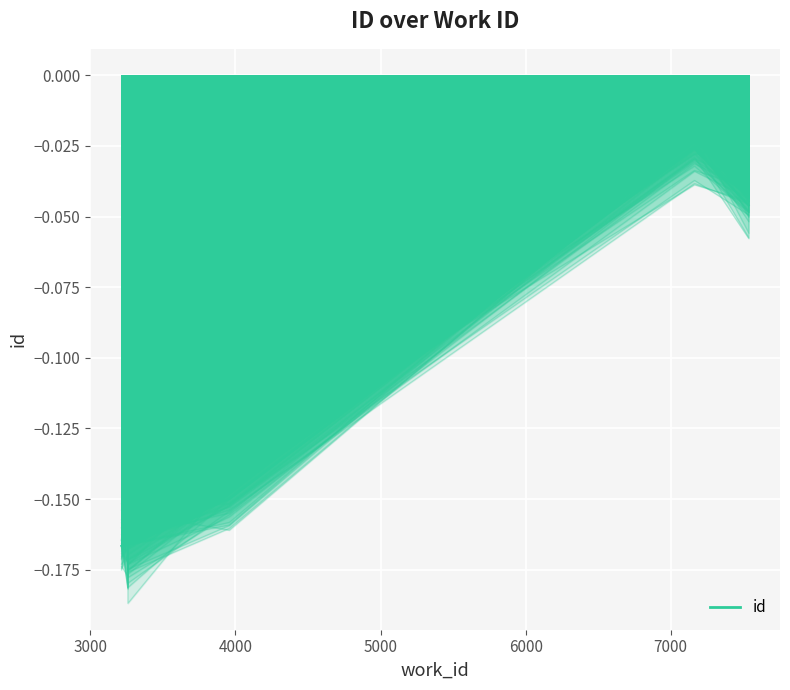

Reading right to left, what are all the values shown in this chart?

7163=-0.0	7537=-0.0	3957=-0.1	3258=-0.2	3258=-0.2	3214=-0.2